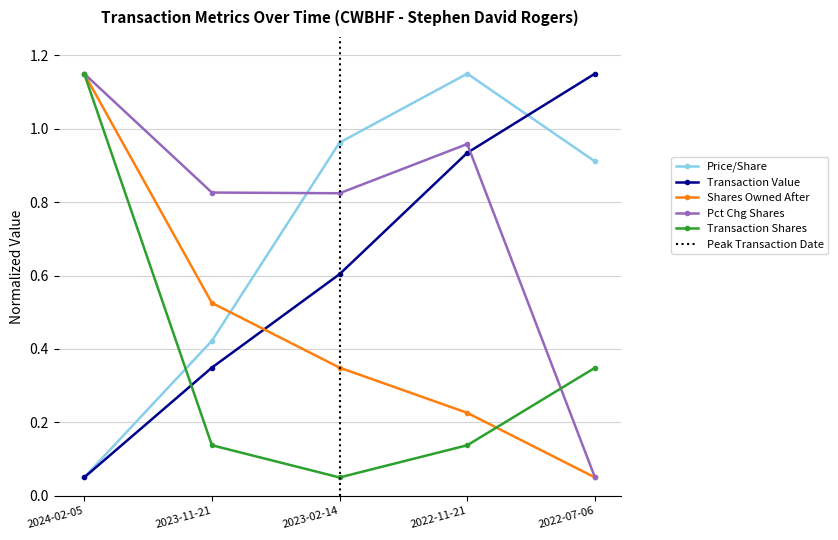

What is the label of the 2nd point from the right?

2022-11-21